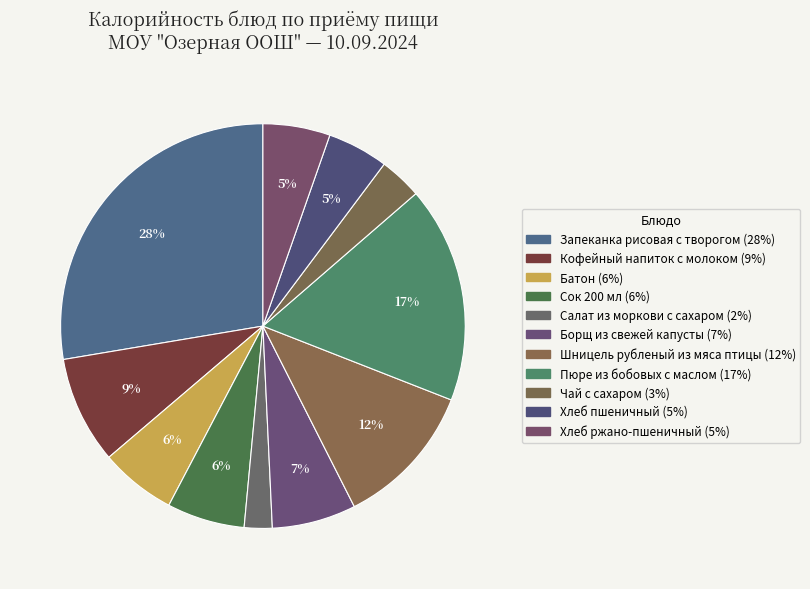

Does any single category account for the majority?

No